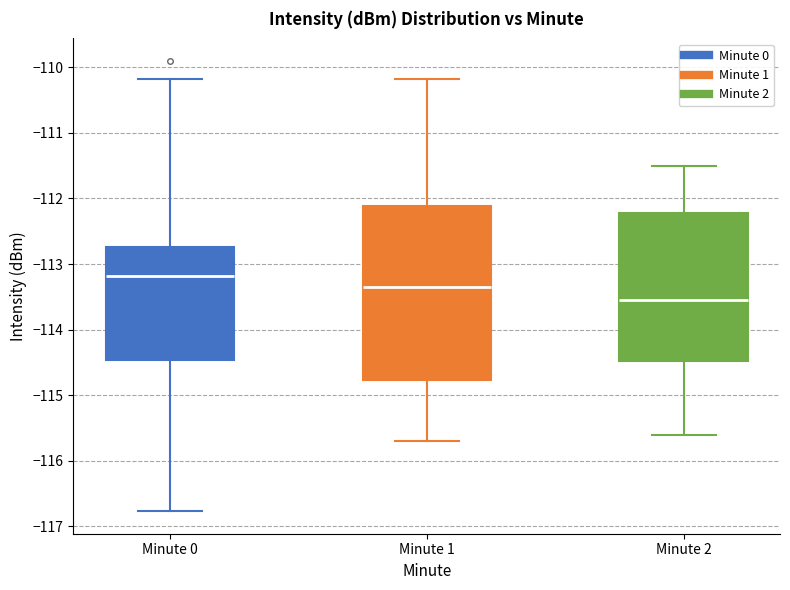

Reading left to right, transcribe this box plot: for each box, give where its median line is, the range the box spans, and where its two whiskers end, as read against the y-axis. The values are not printed on the chart, so give them approximately, as read against the axis.

Minute 0: median -113.2, box -114.5 to -112.7, whiskers -116.8 to -110.2
Minute 1: median -113.3, box -114.8 to -112.1, whiskers -115.7 to -110.2
Minute 2: median -113.5, box -114.5 to -112.2, whiskers -115.6 to -111.5